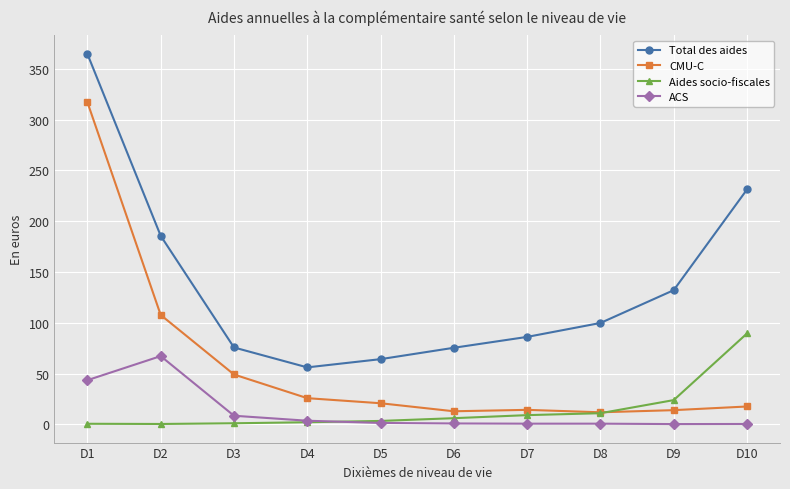

At which label does ACS reach its peak?

D2